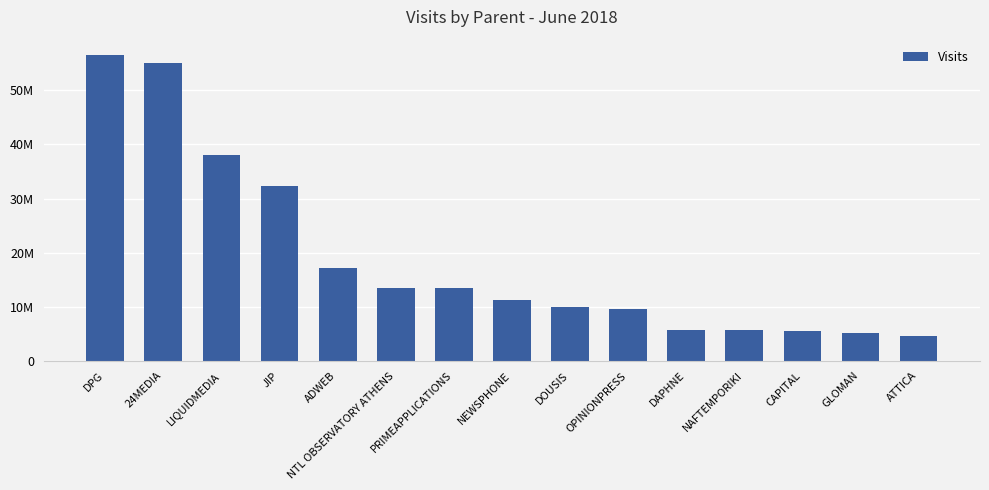

What is the sum of all values?

283371301